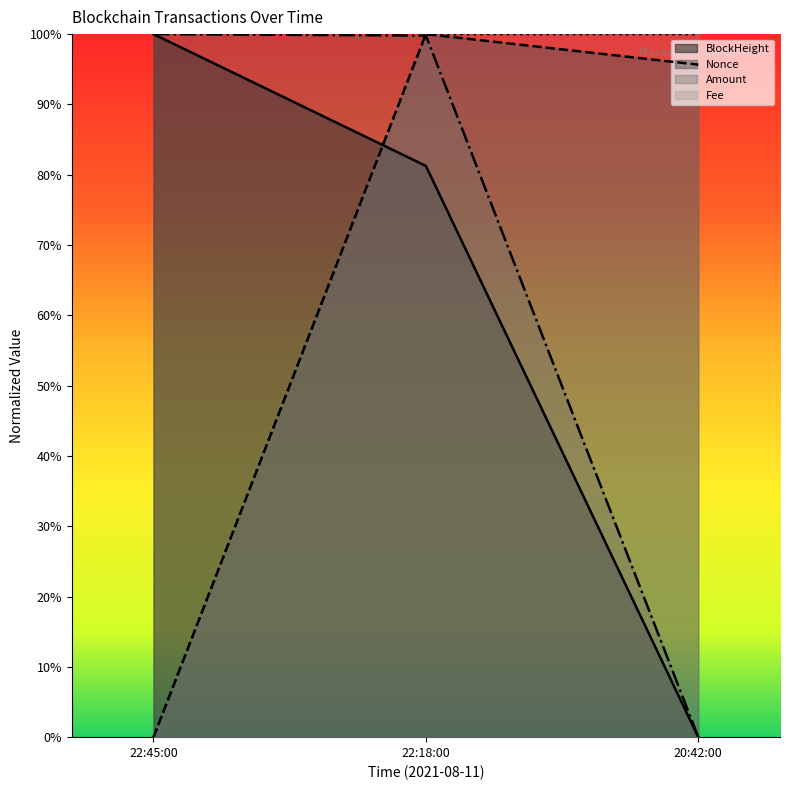

How many distinct data groups are displayed?

4